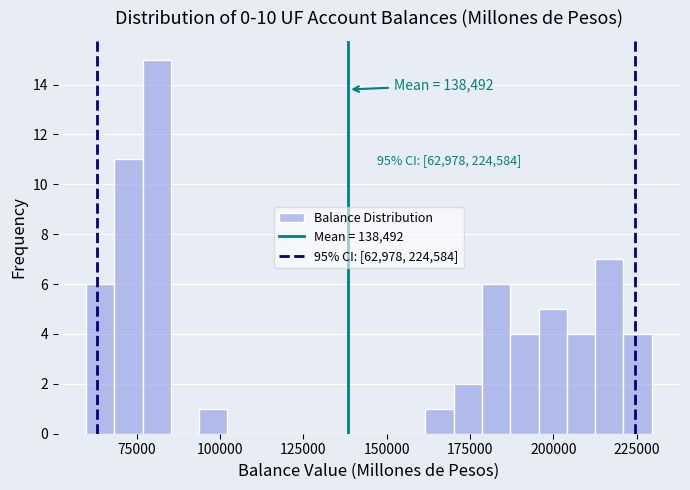

Around what value on the x-axis is the tallest bar? Give the approximate position of its centre, as read against the axis.

80000